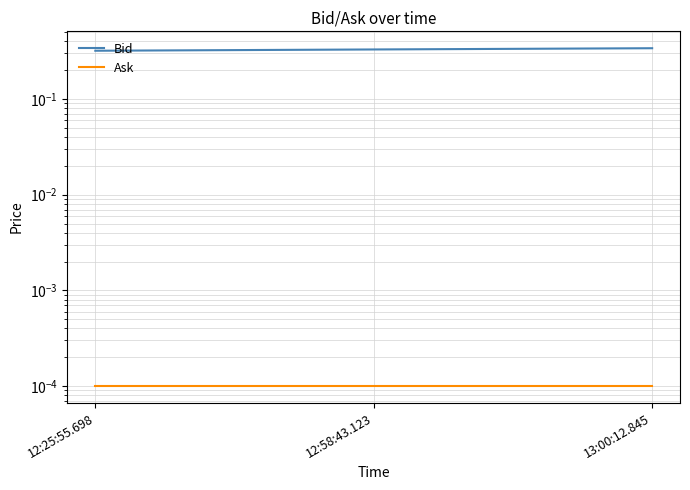

List the series in order of their peak value, lowest first.

Ask, Bid